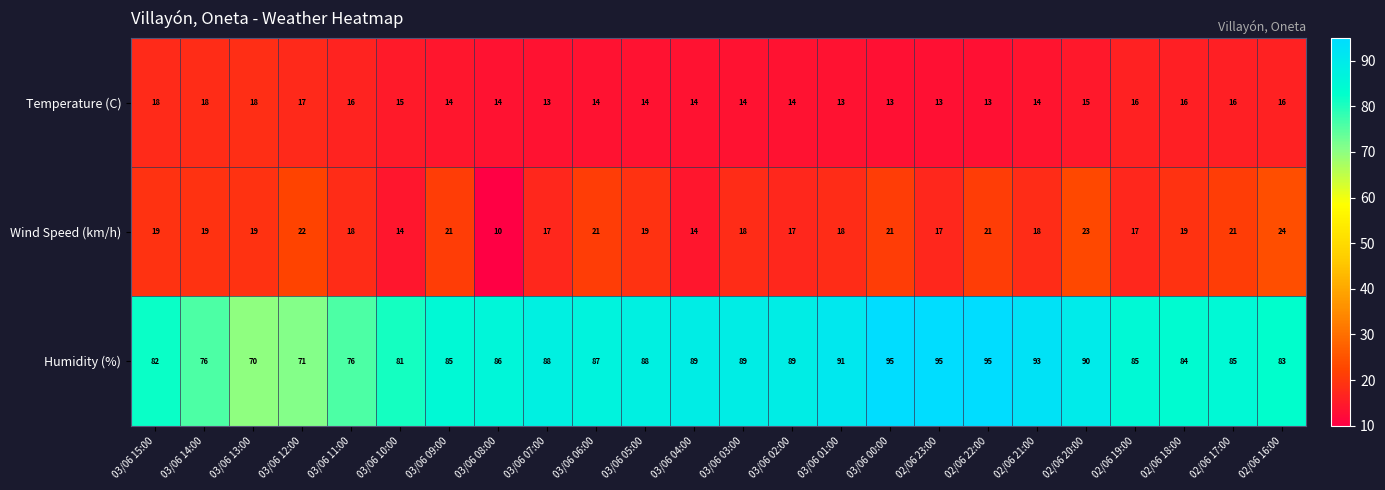

The value of Wind Speed (km/h) at 03/06 06:00 is 5. True or false?

False